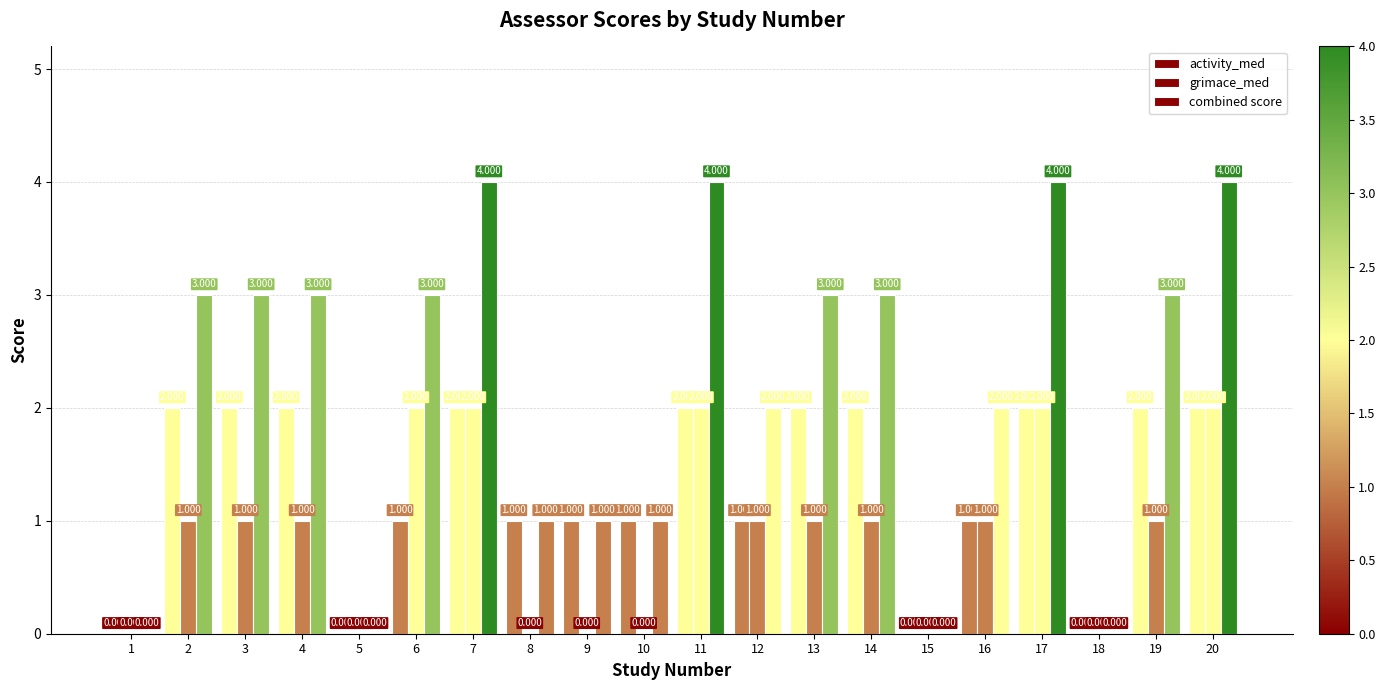

What is the difference between the grimace_med values at 8 and 4?

1